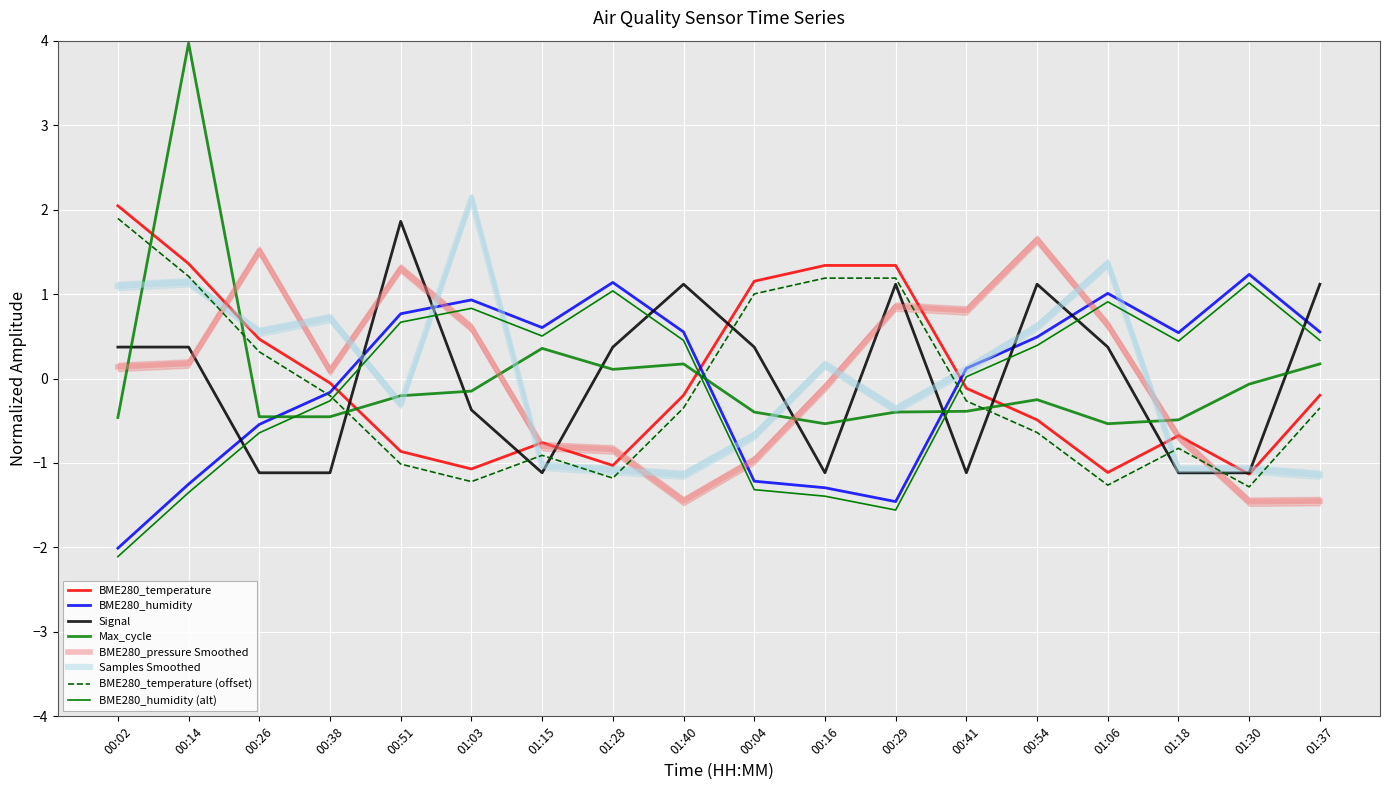

True or false: BME280_pressure has more than 0 interior local peaks.

True